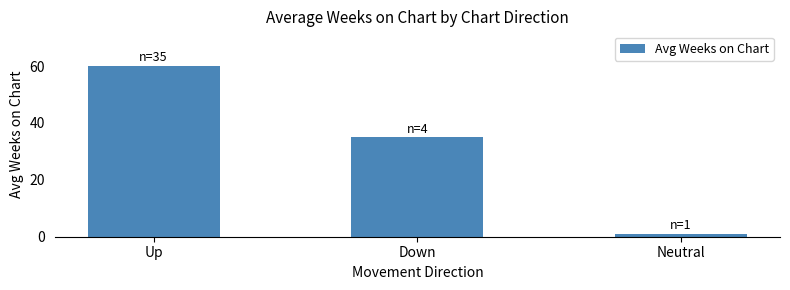

What is the sum of all values?

96.2